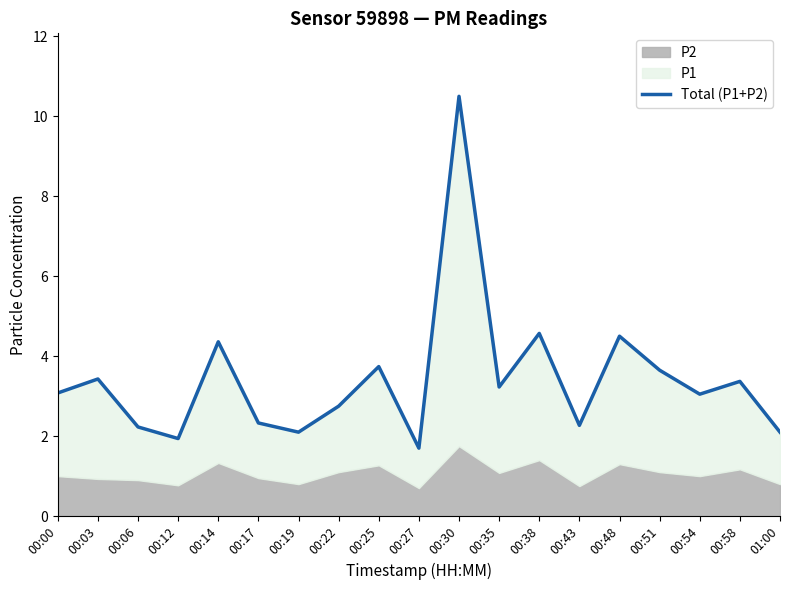

Between 00:17 and 00:25, which is larger?

00:25